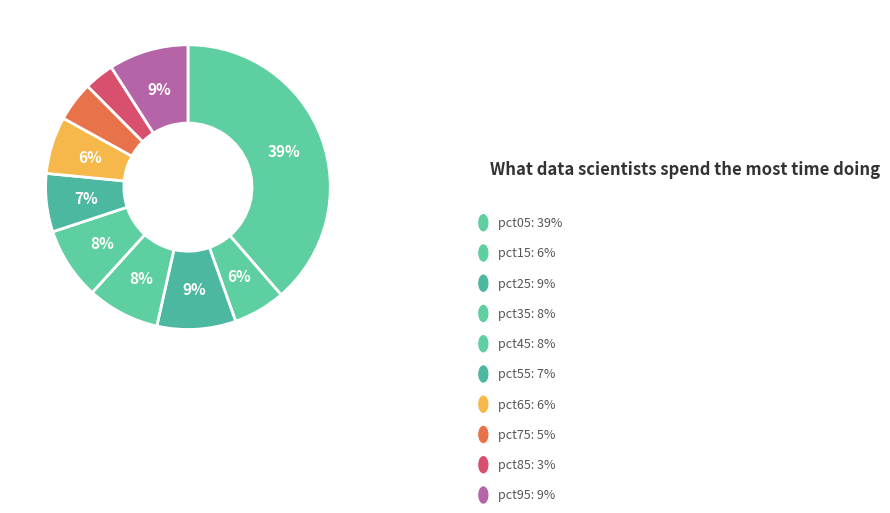

How many segments does this pie chart have?

10